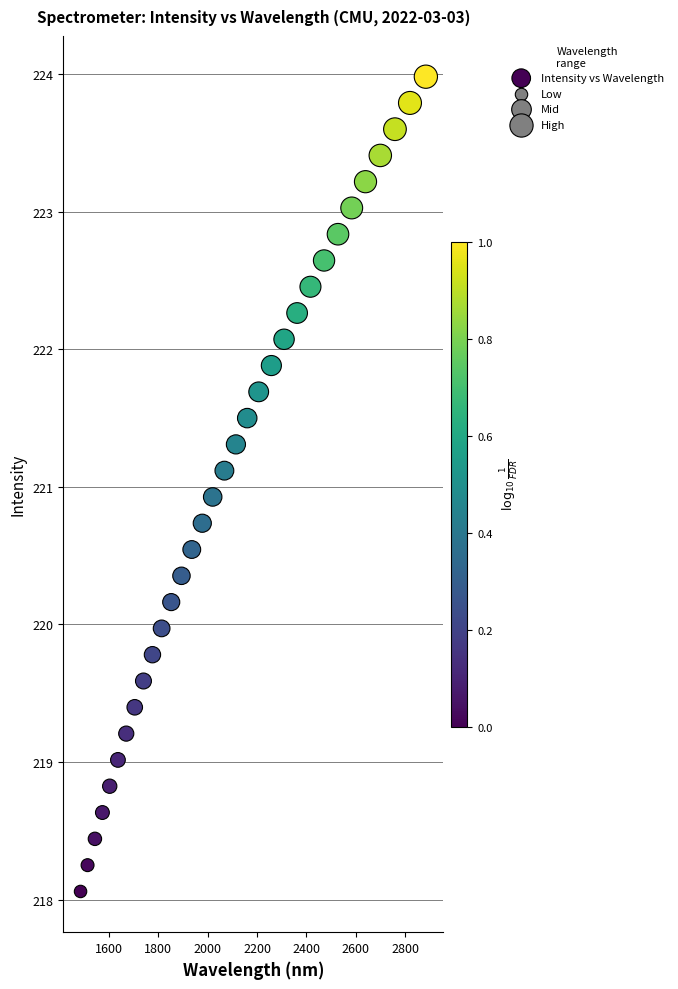

What is the range of Y values (max minus min)?

5.9